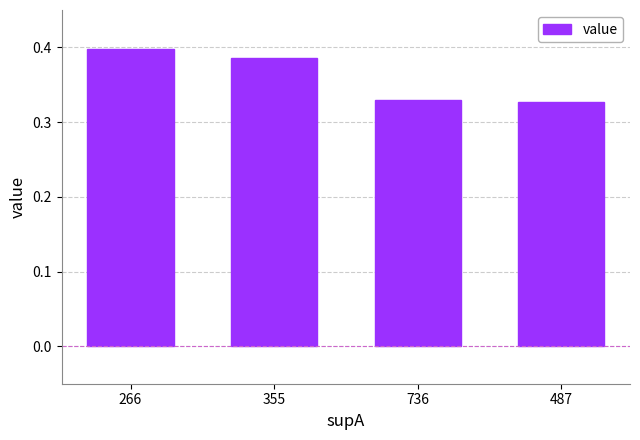

What position from the left is 736?

3